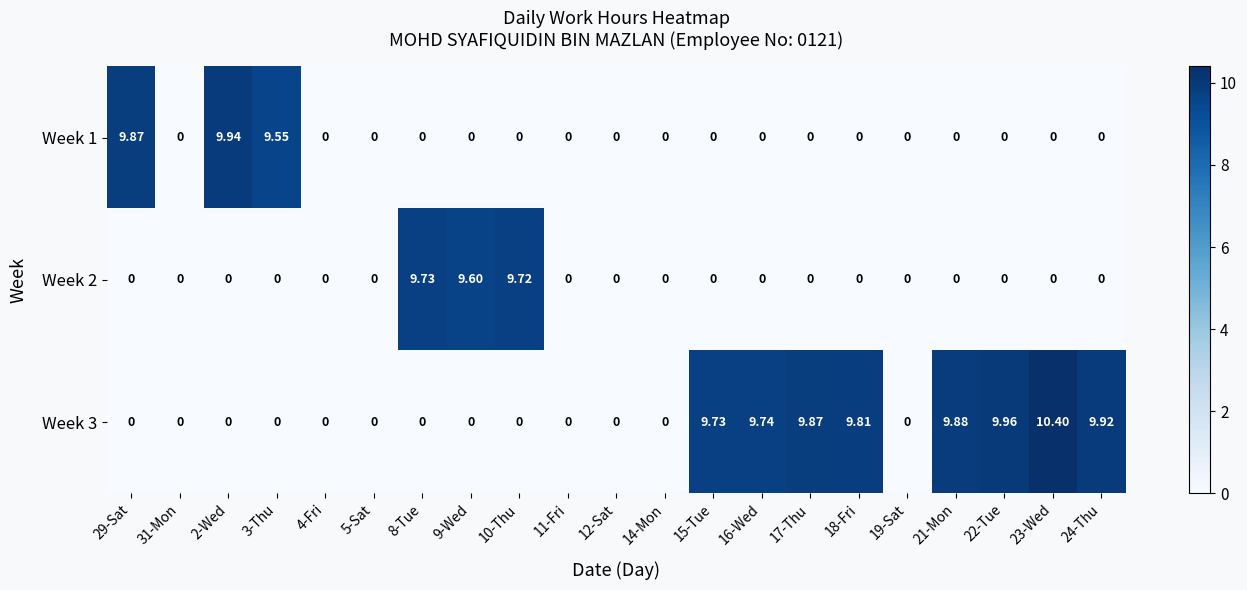

Is the value of Week 3 at 22-Tue greater than the value of Week 1 at 3-Thu?

Yes